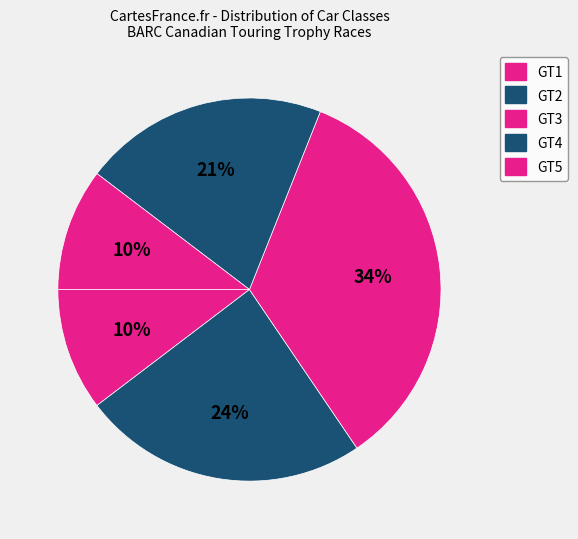

What percentage is the GT2 slice, to the nearest percent?

24%